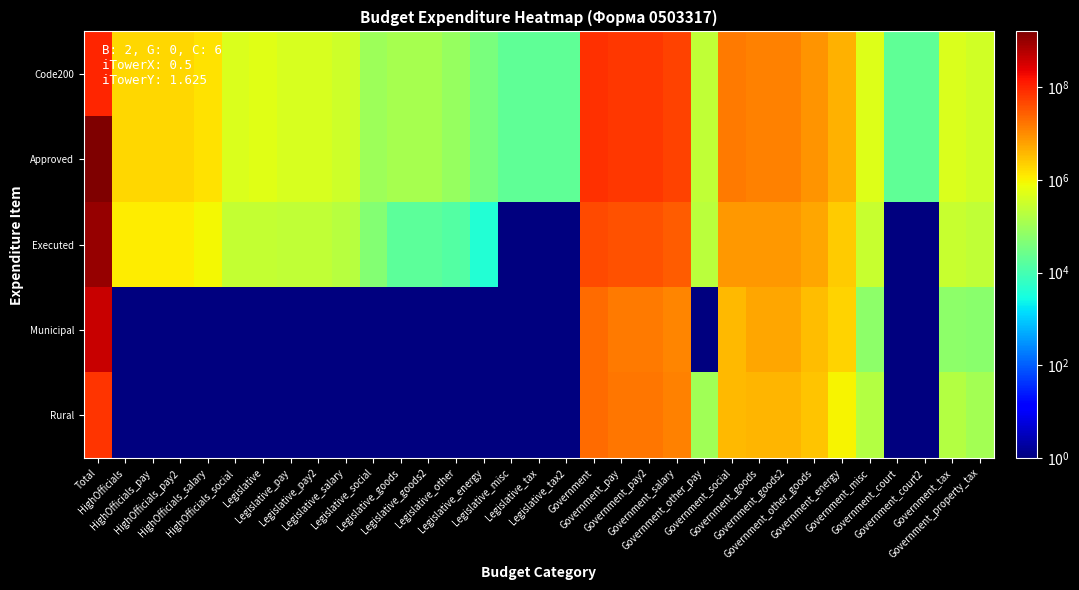

How many distinct data groups are displayed?

5